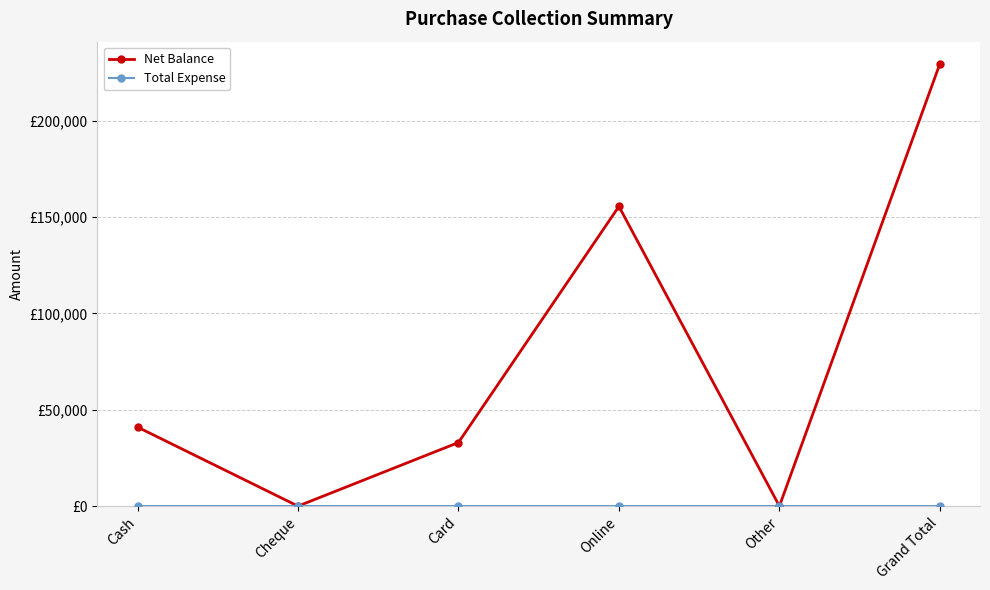

Is this an area chart (filled region under the line)?

No